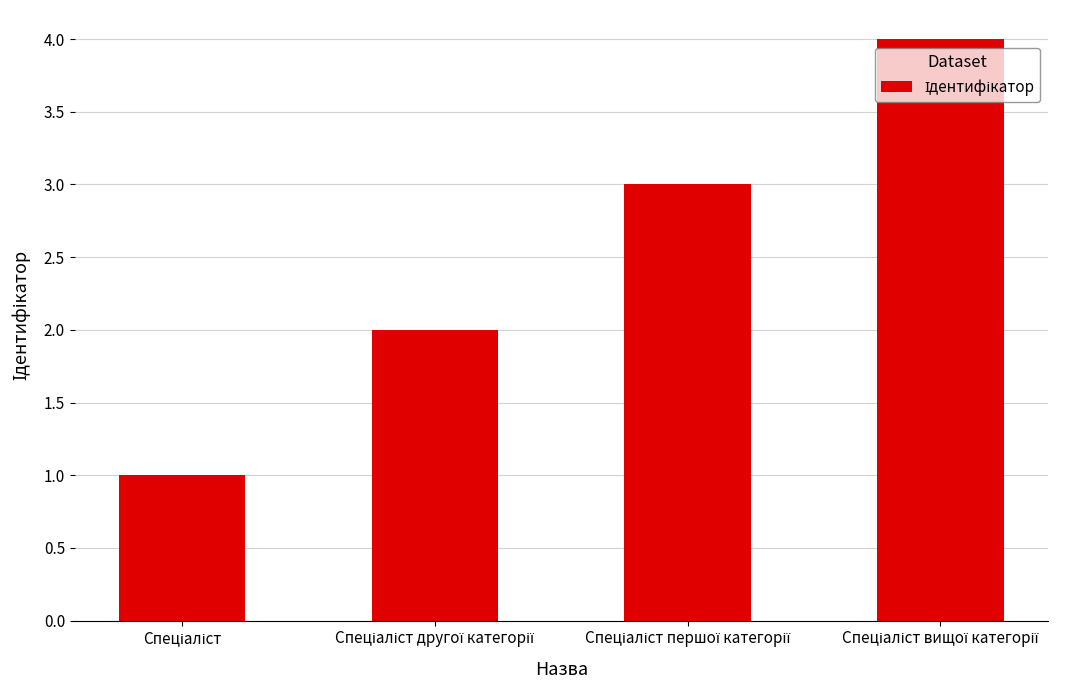

Reading right to left, what are all the values shown in this chart?

4	3	2	1